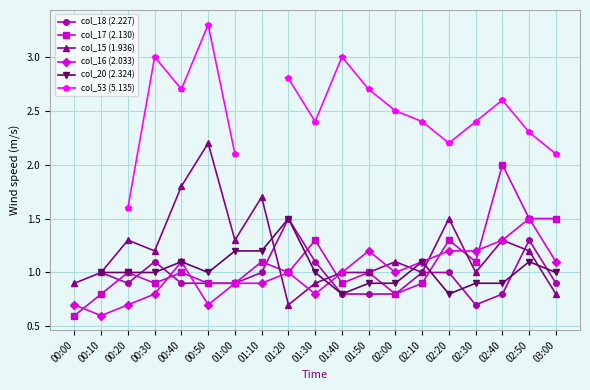

True or false: col_17 (2.130) has more than 1 interior local peaks.

True